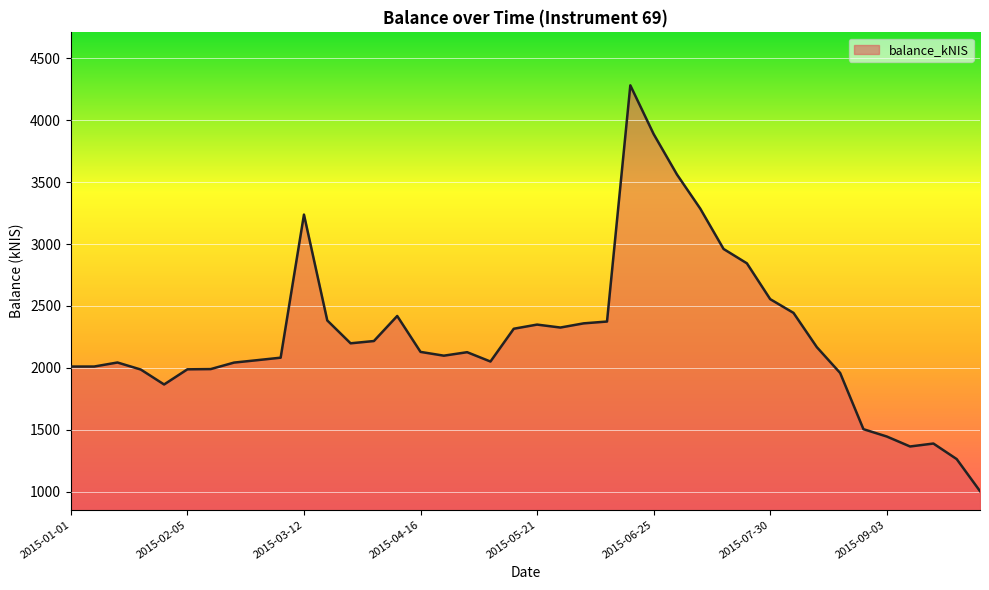

What is the difference between the maximum and minimum values?

3279.4